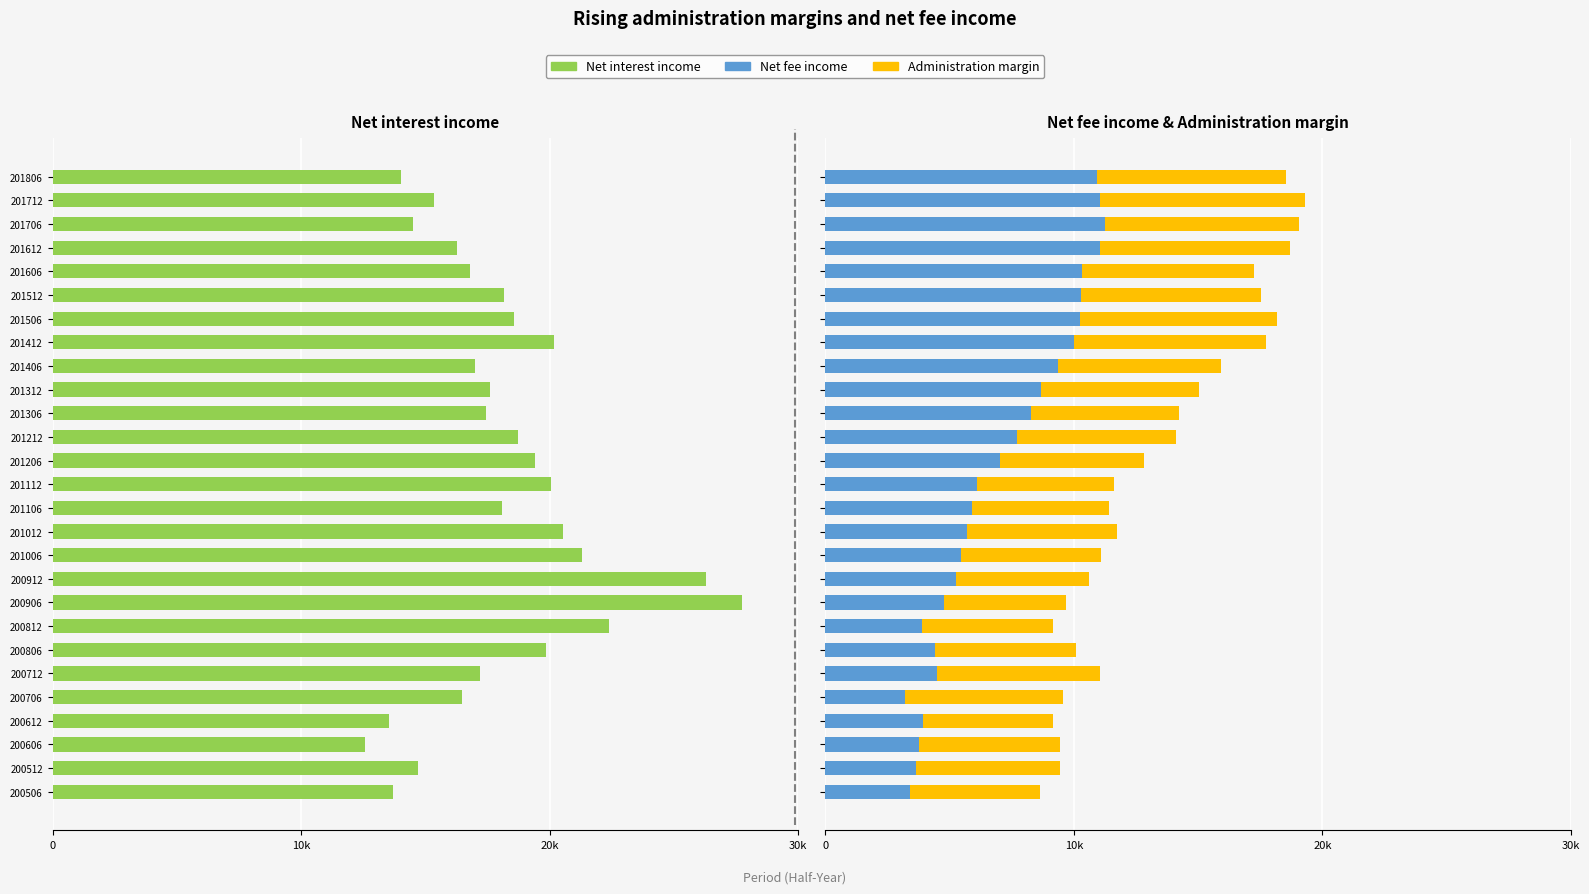

How many values in the Administration margin series exceed 6041?

13